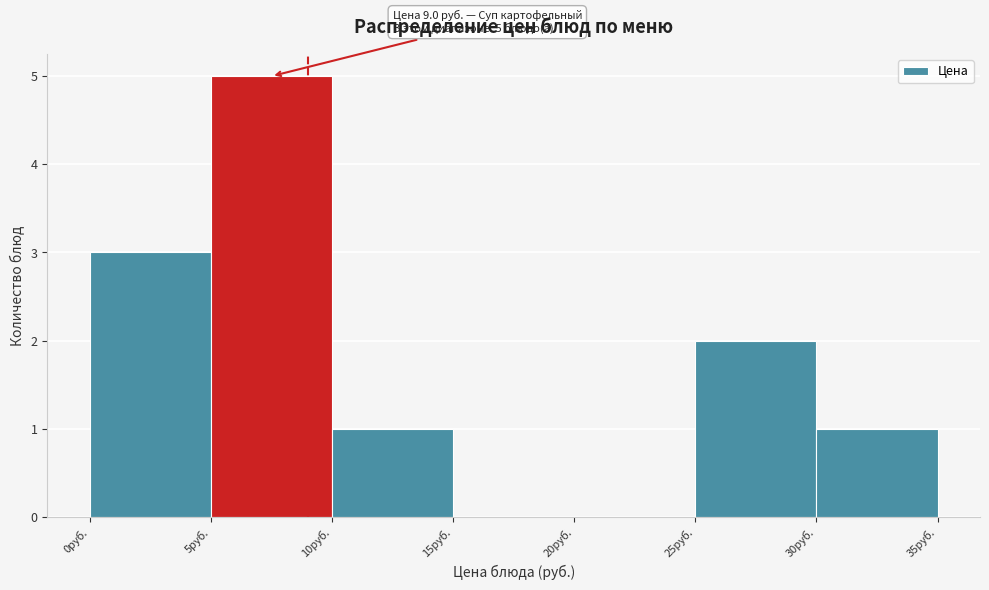

Which range on the x-axis has the tallest bar?

5 to 10